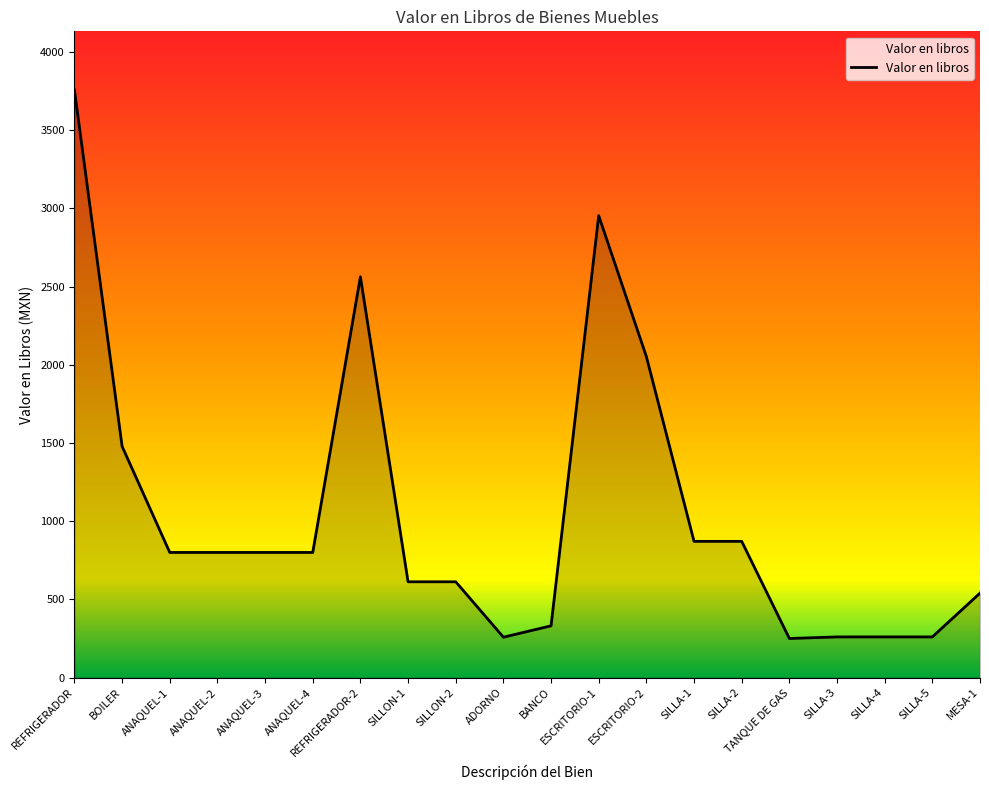

Is it true that the value at SILLON-2 is 612.4?

True